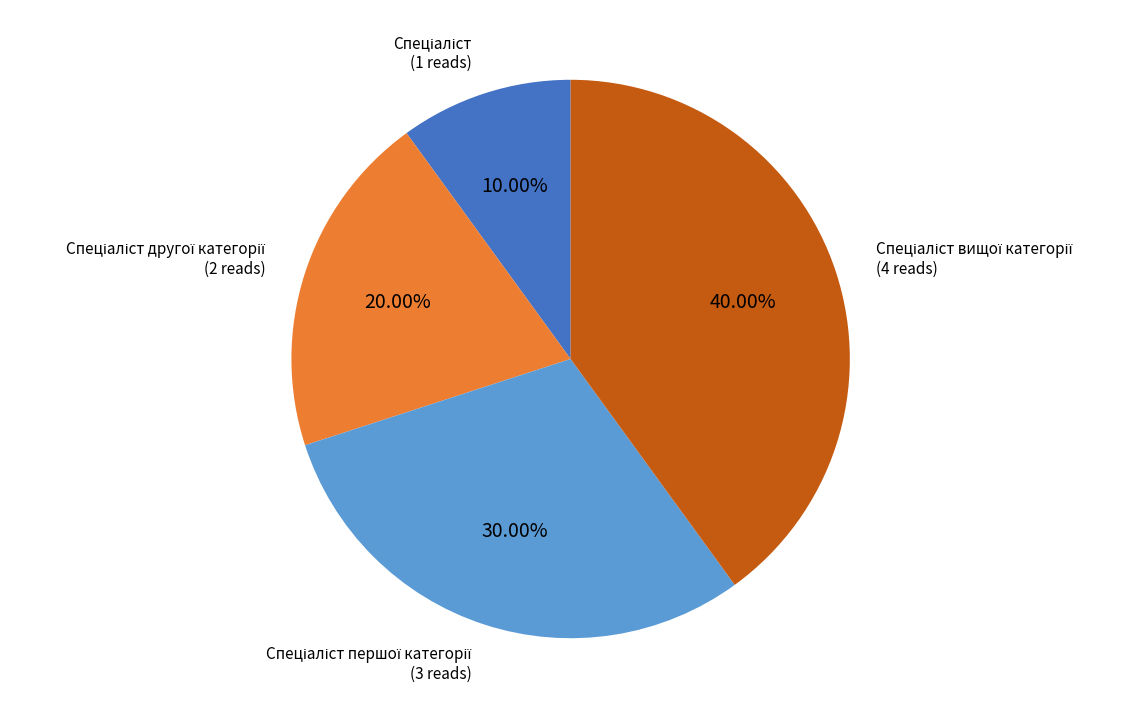

Is there a majority slice in this chart?

No